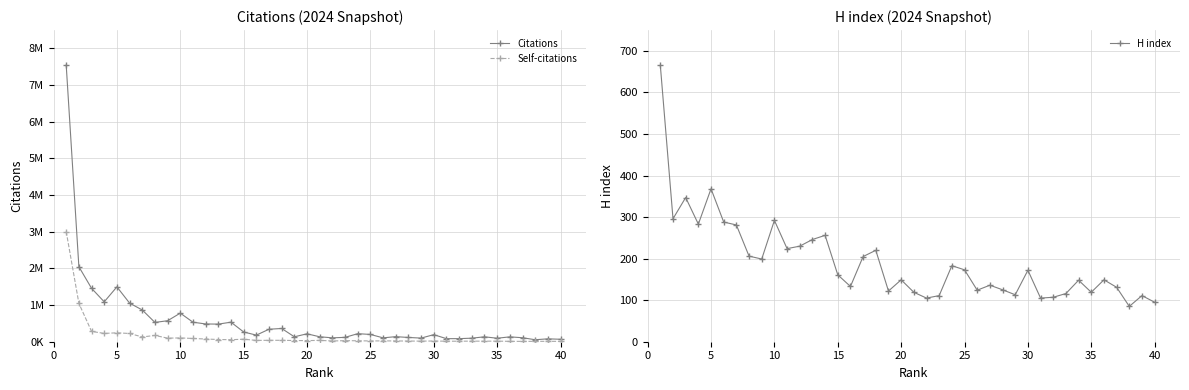

Does the chart have visible grid lines?

Yes